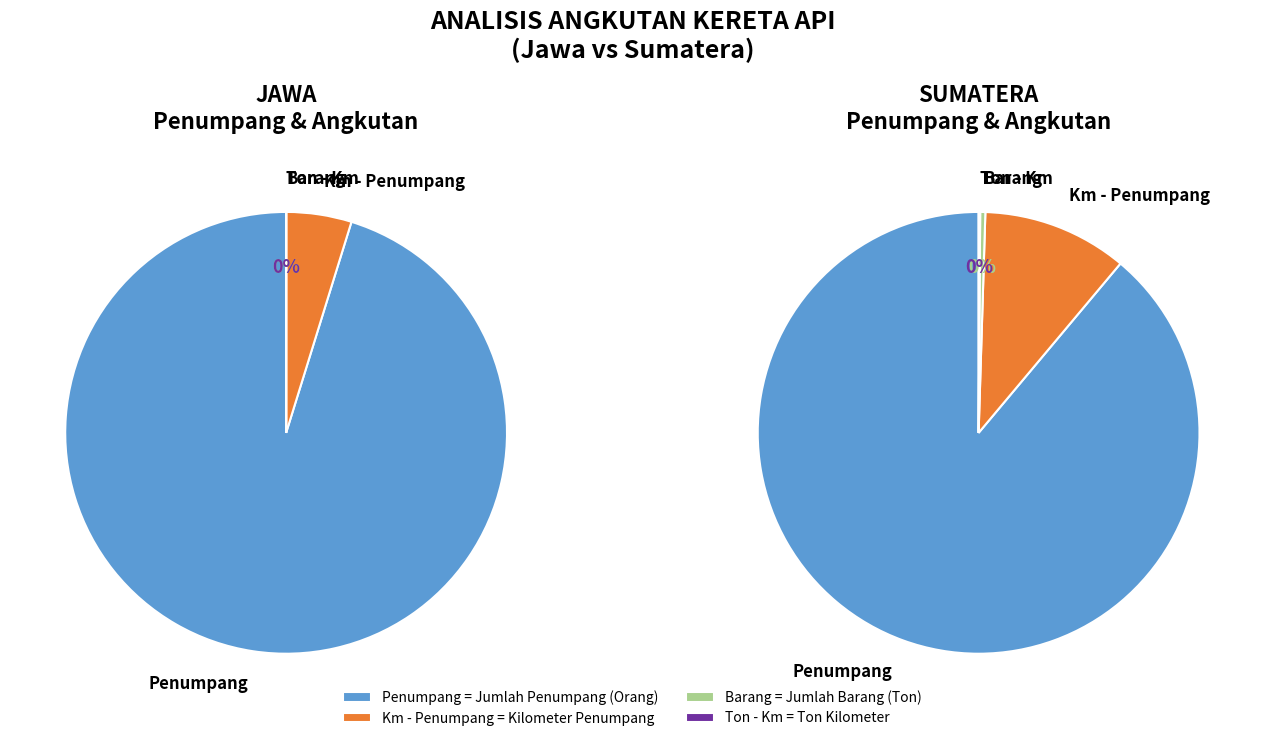

To the nearest percent, what is the combined percentage of Jawa and Sumatera?

100%